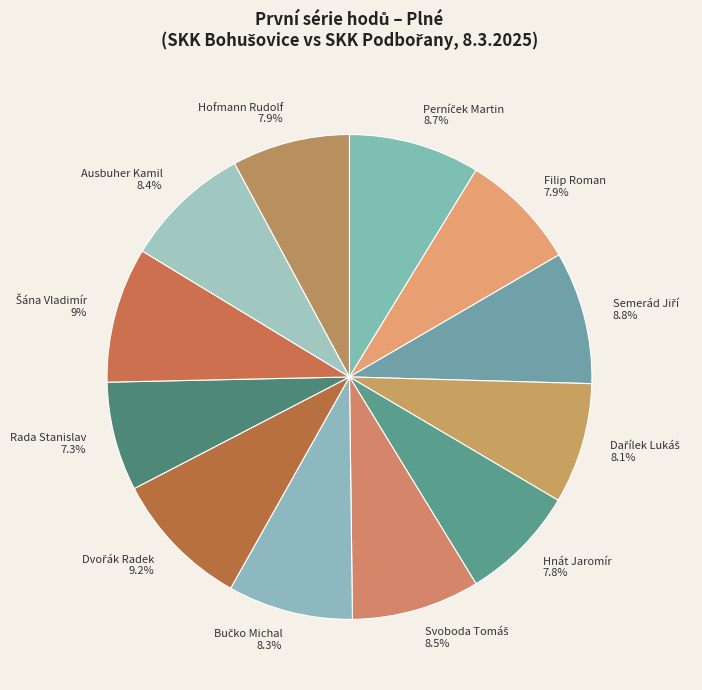

Is Ausbuher Kamil 8.4% the majority of the pie?

No